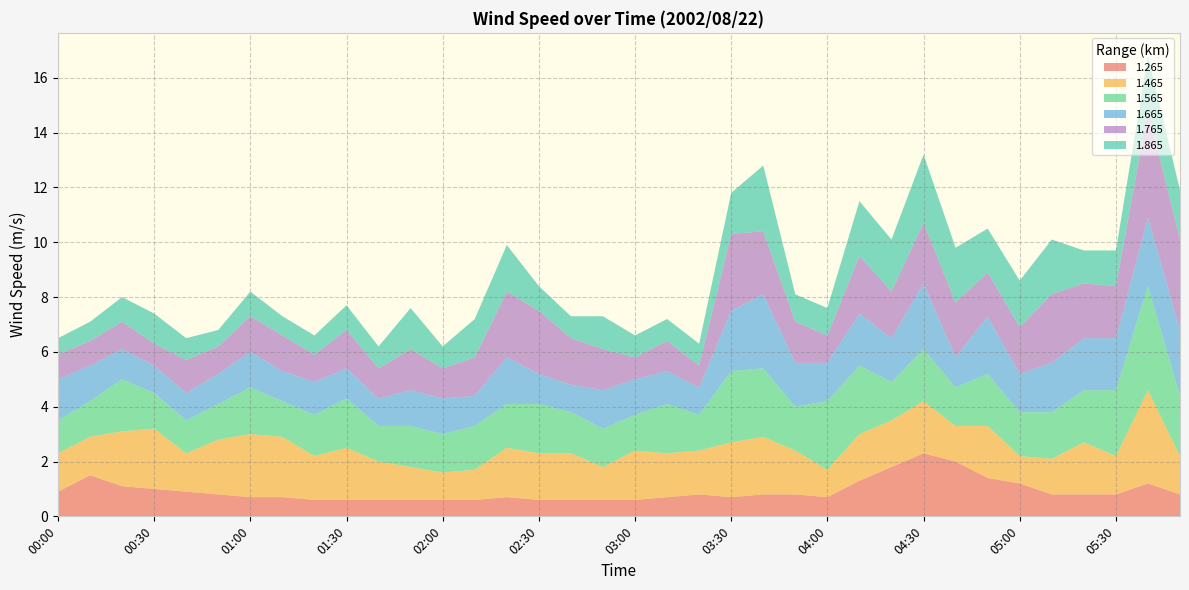

Reading left to right, transcribe all the data shown in this chart.

1.265: 0.9	1.5	1.1	1.0	0.9	0.8	0.7	0.7	0.6	0.6	0.6	0.6	0.6	0.6	0.7	0.6	0.6	0.6	0.6	0.7	0.8	0.7	0.8	0.8	0.7	1.3	1.8	2.3	2.0	1.4	1.2	0.8	0.8	0.8	1.2	0.8
1.465: 1.4	1.4	2.0	2.2	1.4	2.0	2.3	2.2	1.6	1.9	1.4	1.2	1.0	1.1	1.8	1.7	1.7	1.2	1.8	1.6	1.6	2.0	2.1	1.6	1.0	1.7	1.7	1.9	1.3	1.9	1.0	1.3	1.9	1.4	3.4	1.4
1.565: 1.2	1.3	1.9	1.3	1.2	1.3	1.7	1.3	1.5	1.8	1.3	1.5	1.4	1.6	1.6	1.8	1.5	1.4	1.3	1.8	1.3	2.6	2.5	1.6	2.5	2.5	1.4	1.9	1.4	1.9	1.6	1.7	1.9	2.4	3.8	2.2
1.665: 1.5	1.3	1.1	1.0	1.0	1.1	1.3	1.1	1.2	1.1	1.0	1.3	1.3	1.1	1.7	1.1	1.0	1.4	1.3	1.2	1.0	2.2	2.7	1.6	1.4	1.9	1.6	2.4	1.1	2.1	1.4	1.8	1.9	1.9	2.5	2.4
1.765: 0.9	0.9	1.0	0.8	1.2	1.0	1.3	1.3	1.0	1.4	1.1	1.5	1.1	1.4	2.4	2.3	1.7	1.5	0.8	1.1	0.8	2.8	2.3	1.5	1.0	2.1	1.7	2.2	2.0	1.6	1.7	2.5	2.0	1.9	3.9	3.3
1.865: 0.6	0.7	0.9	1.1	0.8	0.6	0.9	0.7	0.7	0.9	0.8	1.5	0.8	1.4	1.7	0.9	0.8	1.2	0.8	0.8	0.8	1.5	2.4	1.0	1.0	2.0	1.9	2.5	2.0	1.6	1.7	2.0	1.2	1.3	2.0	1.8